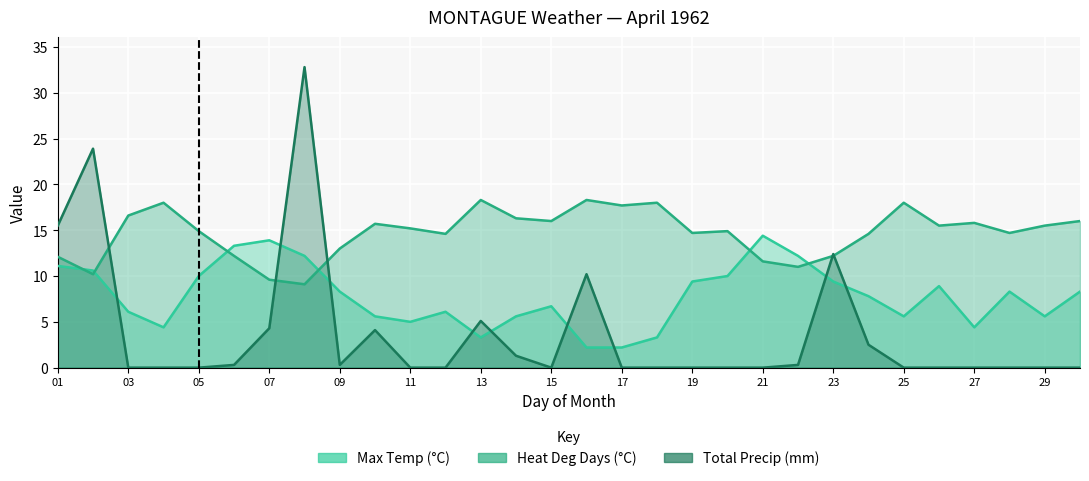

Is it true that Max Temp (C) equals 0.8 at 16?

False